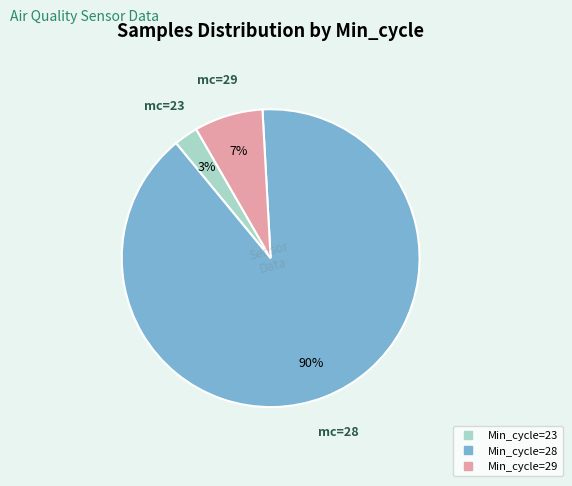

Is there a majority slice in this chart?

Yes